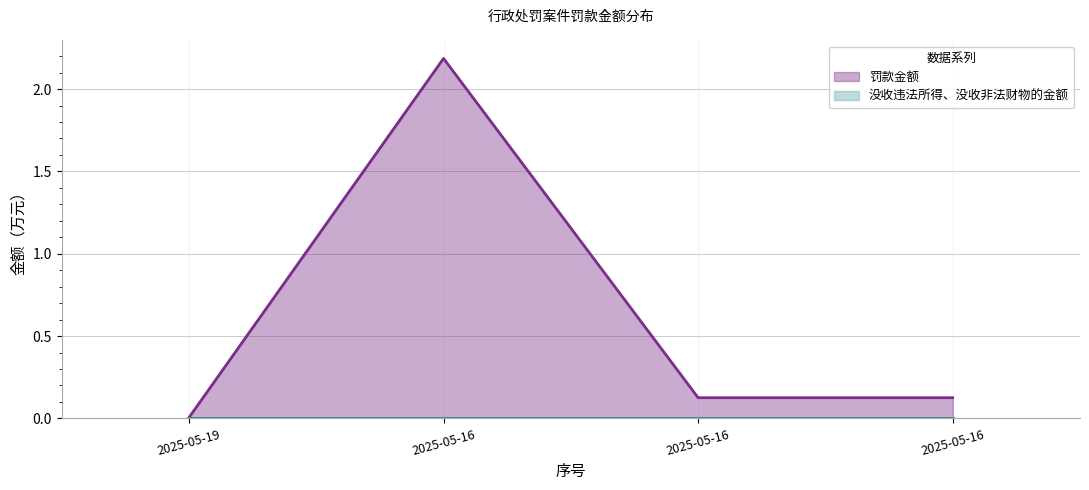

Where is the data nearest to the value 1?

2025-05-16